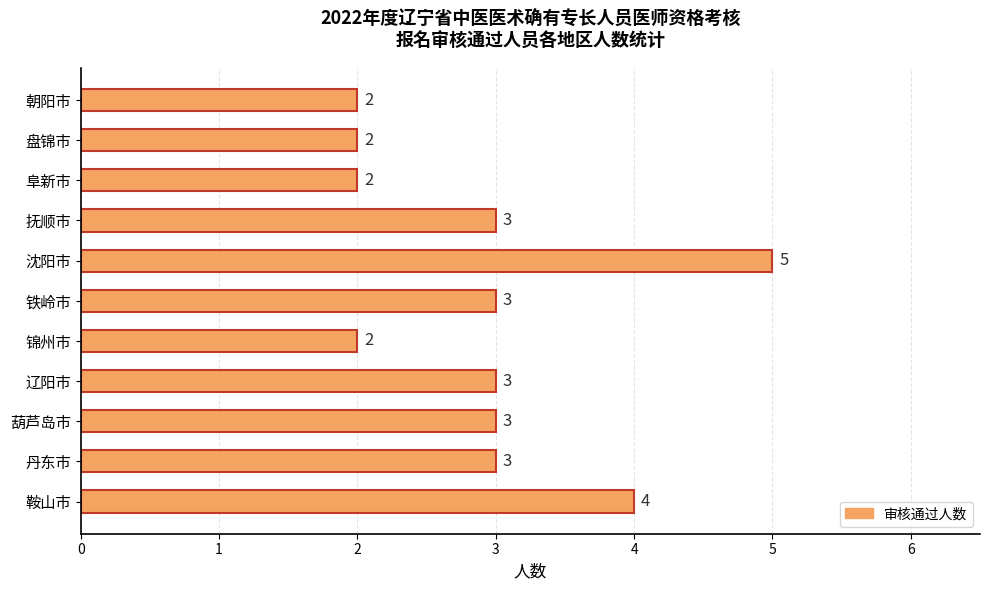

Approximately how many times larger is the value at 阜新市 compared to 鞍山市?

0.5